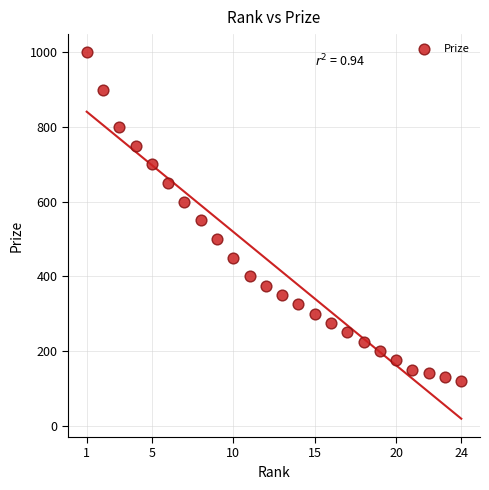

What is the range of Y values (max minus min)?

880